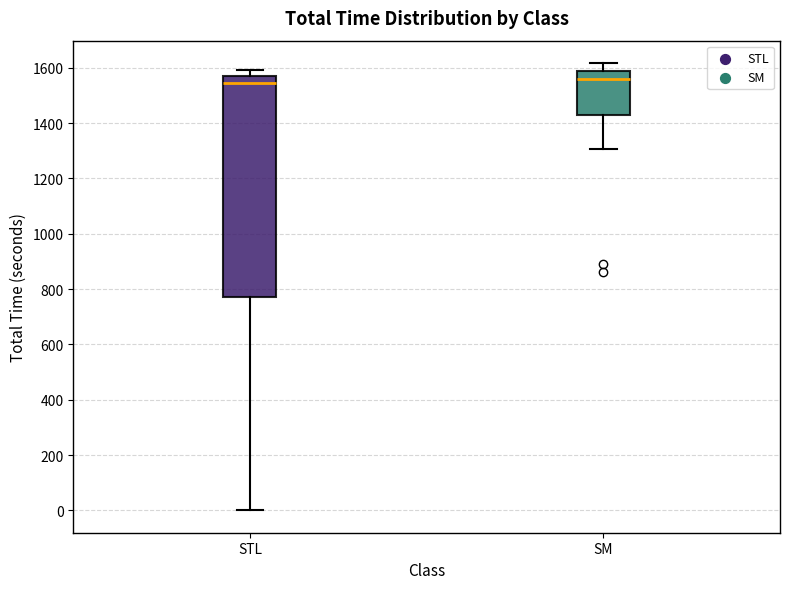

Which box is the tallest, from its lower edge to its upper edge?

STL